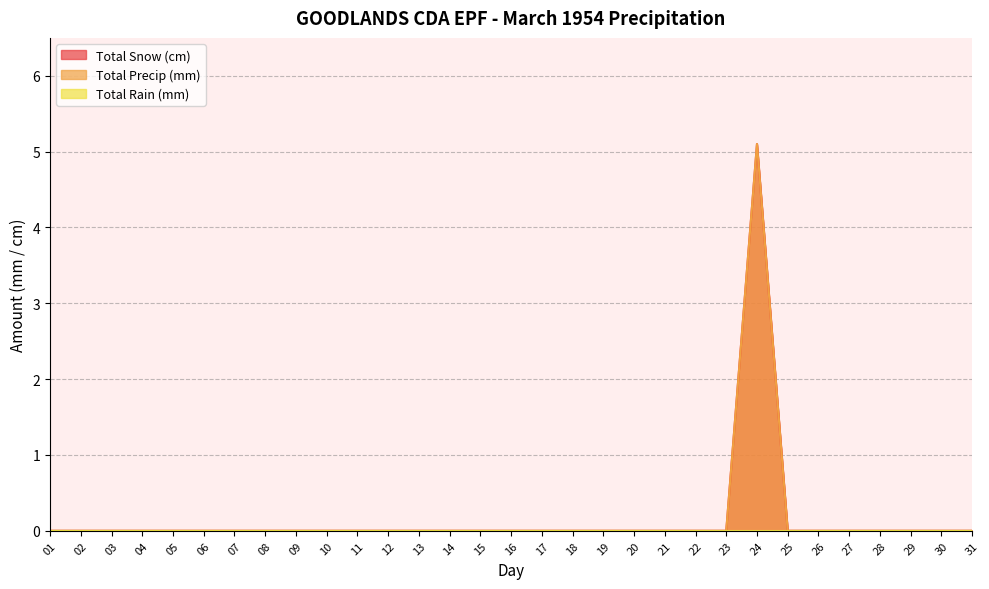

Which series has the widest spread of values?

Total Snow (cm)